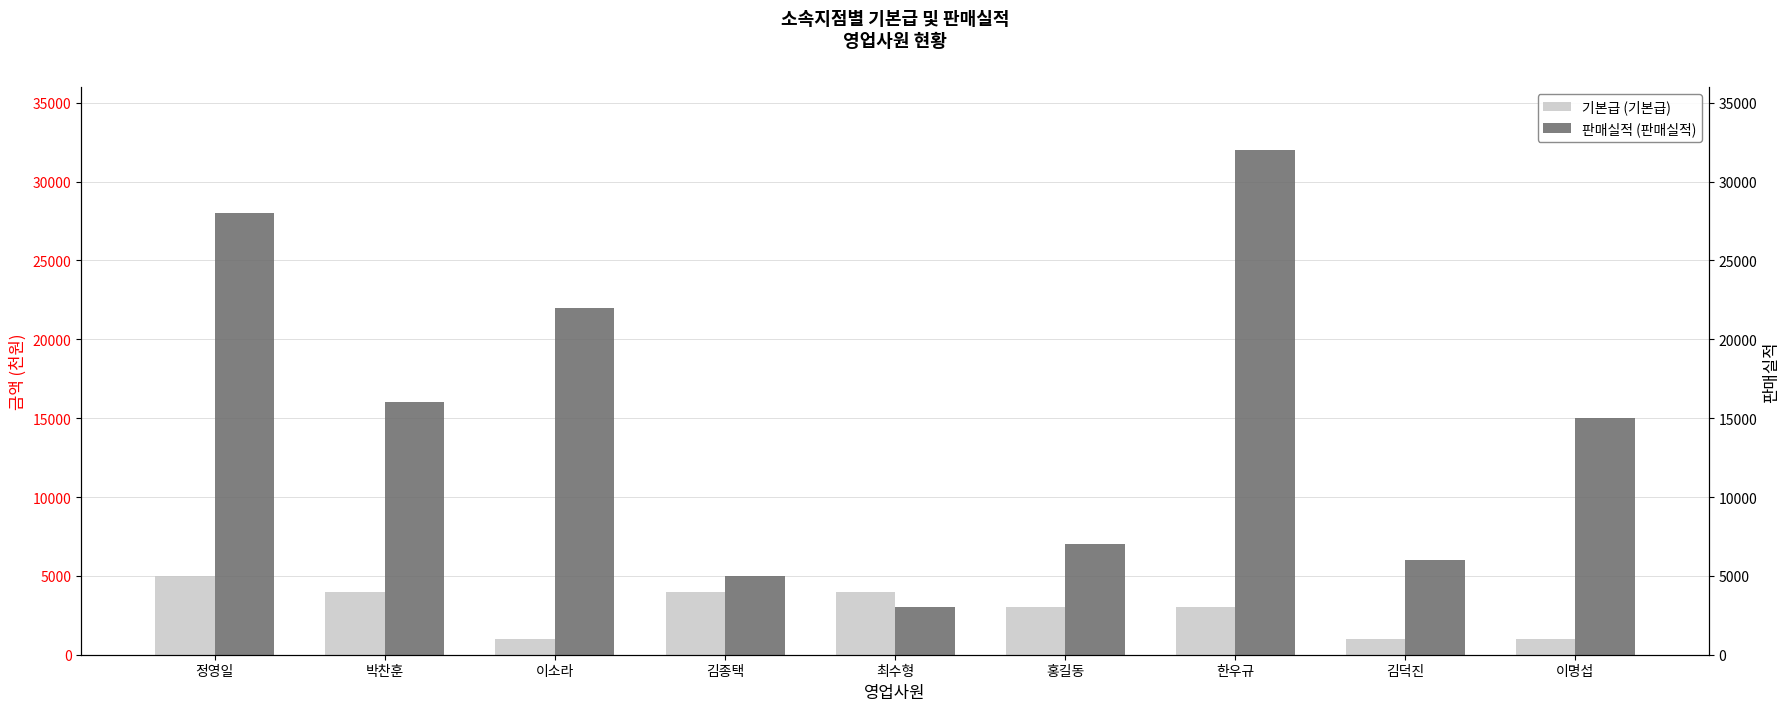

Which series has the largest total across all categories?

판매실적 (판매실적)